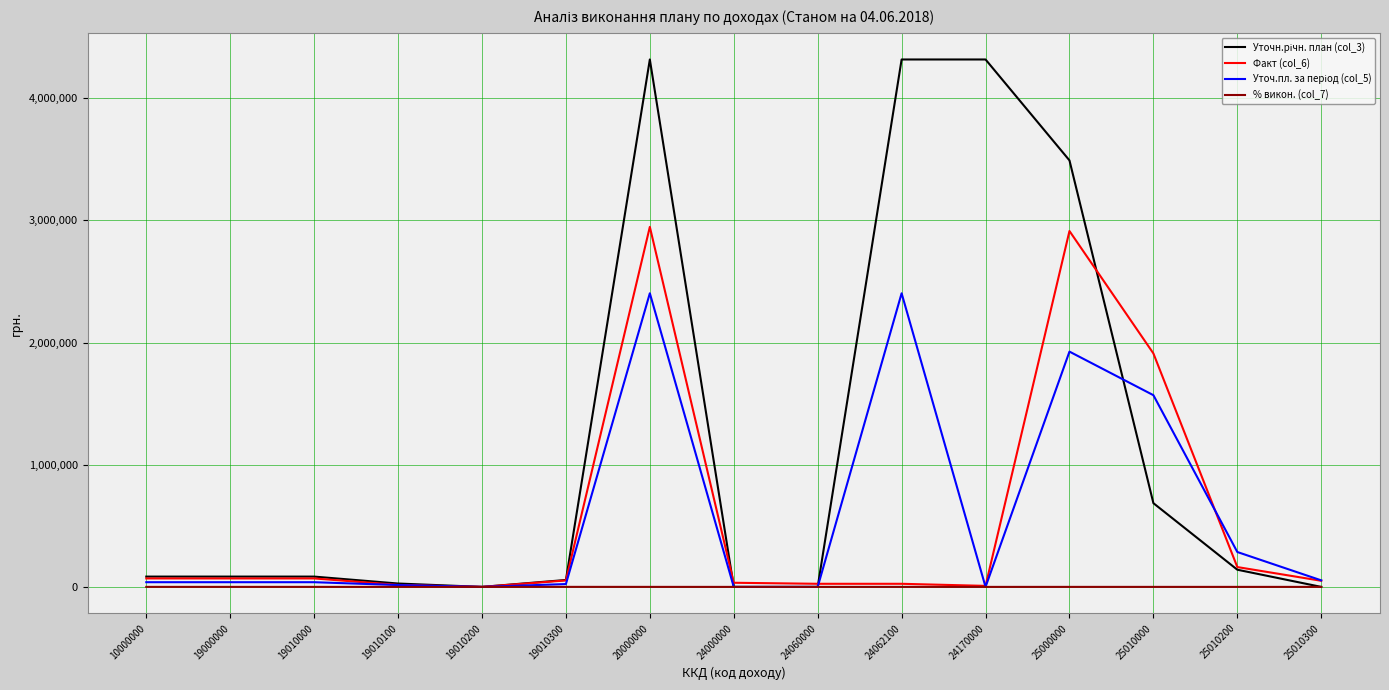

What is the total value across all series at 19010100?

59316.0